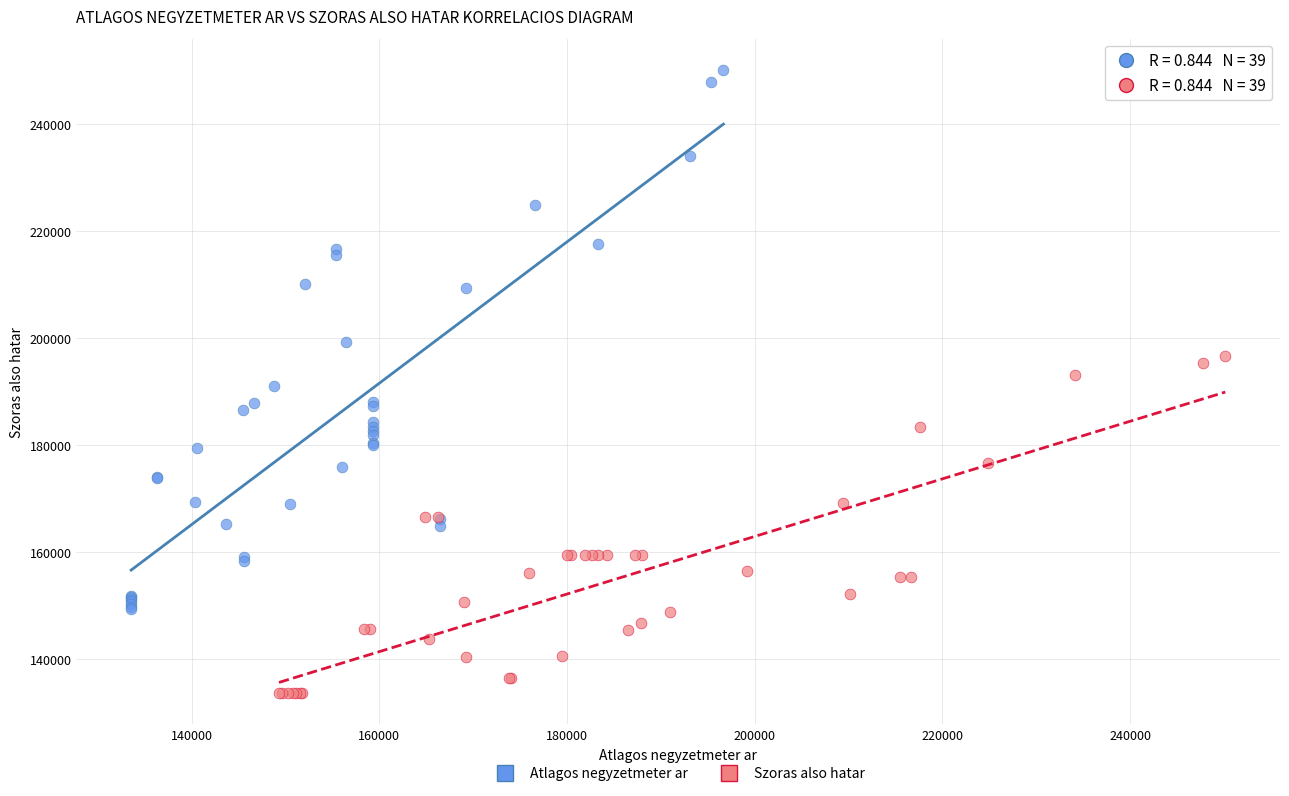

Which series reaches the minimum Y coordinate?

Szoras also hatar